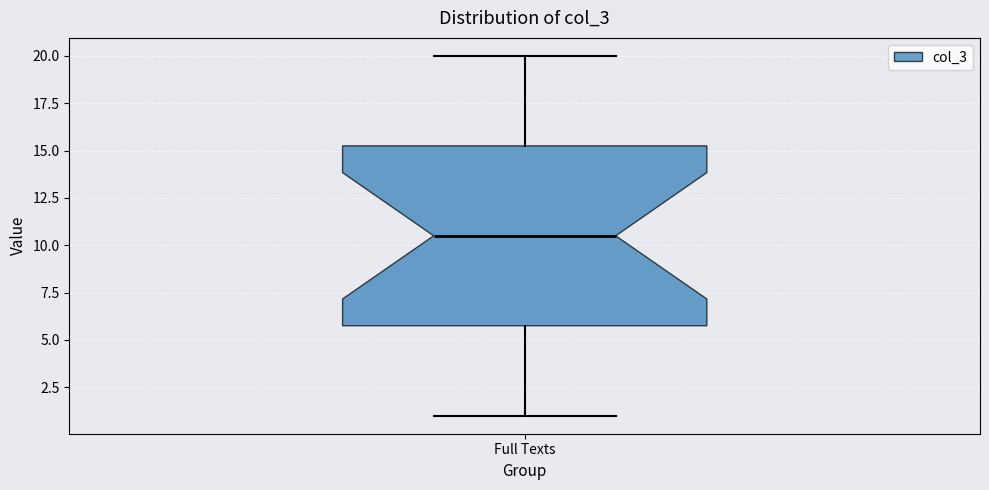

Transcribe this box plot: give where the median line is, the range the box spans, and where the two whiskers end, as read against the y-axis. The values are not printed on the chart, so give them approximately, as read against the axis.

median 10.5, box 6.0 to 15.5, whiskers 1.0 to 20.0